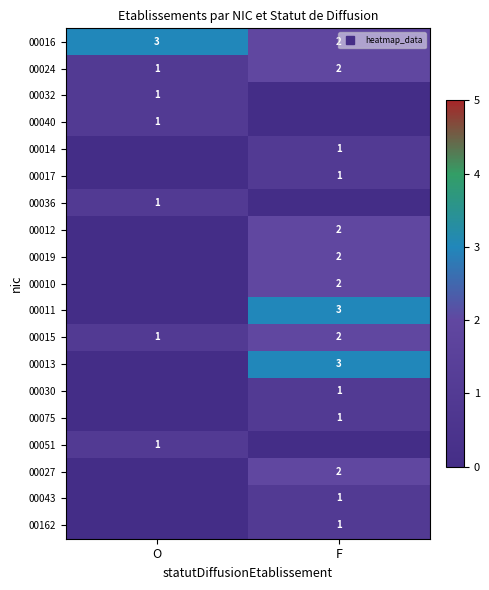

List the labels in order of 00027 value, largest first.

F, O